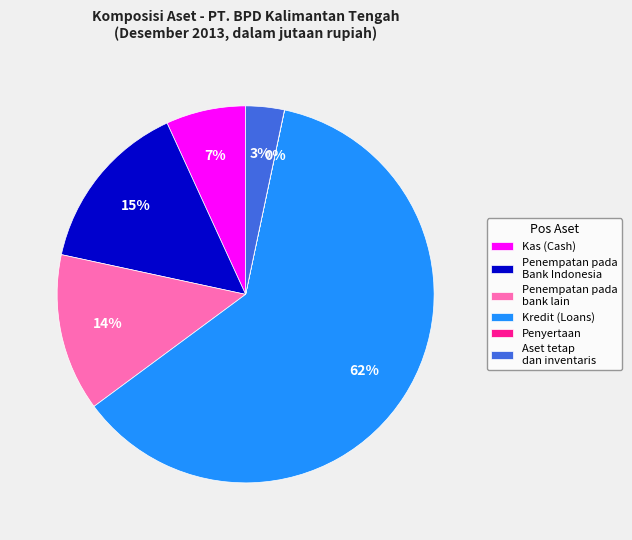

To the nearest percent, what percentage of the pie is Kas (Cash)?

7%